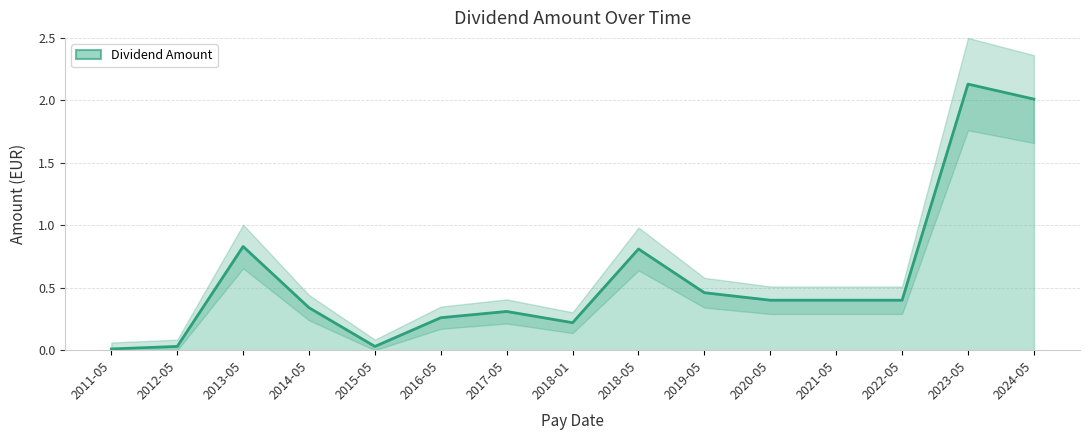

Reading right to left, transcribe all the data shown in this chart.

2.0	2.1	0.4	0.4	0.4	0.5	0.8	0.2	0.3	0.3	0.0	0.3	0.8	0.0	0.0